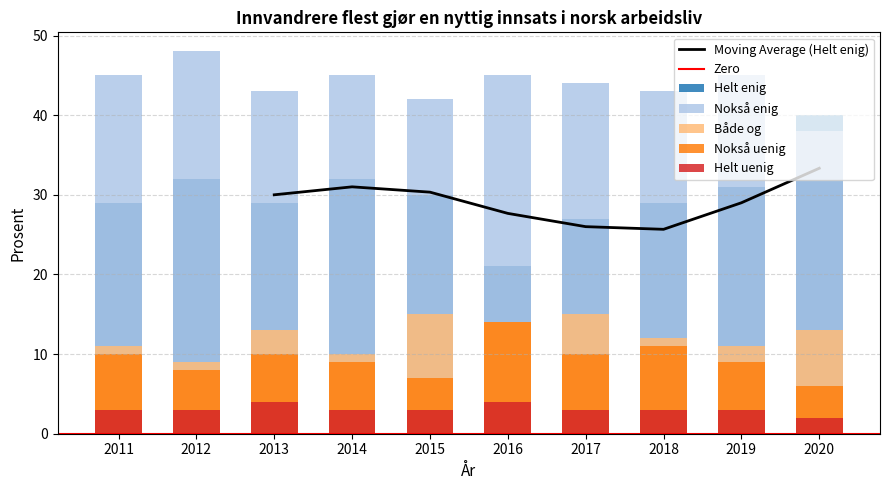

What is the approximate value of Nokså enig at 2020, to the nearest 10?

40